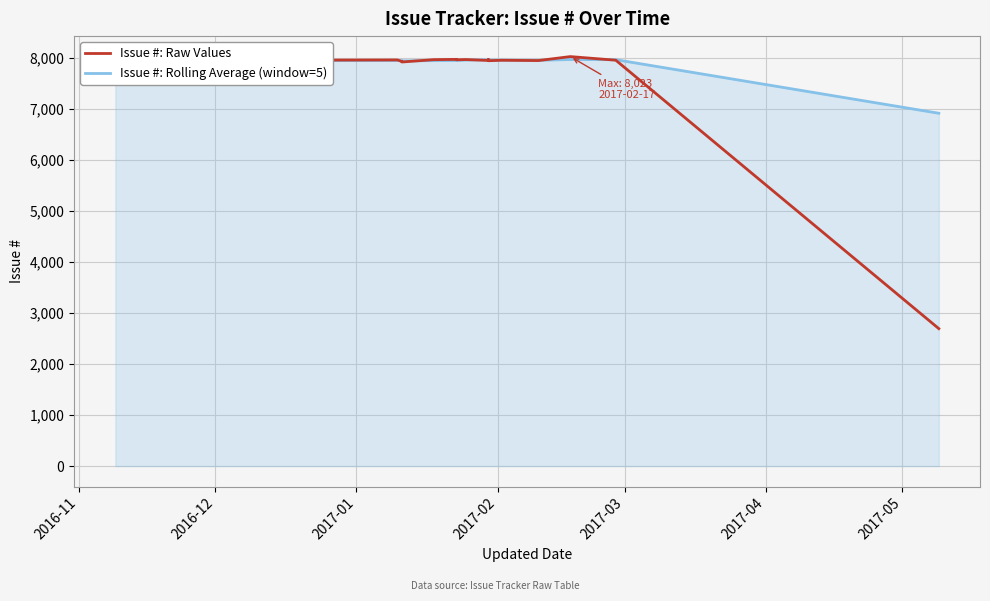

Is the value of Issue #: Rolling Average (window=5) at 13 greater than the value of Issue #: Raw Values at 16?

Yes